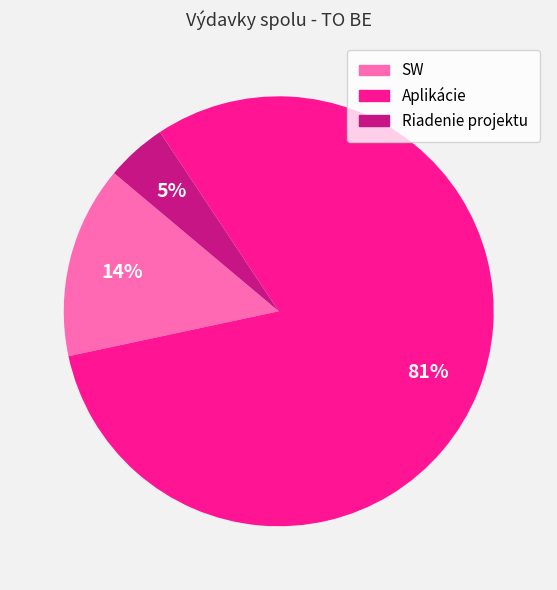

Which has a higher value, Aplikácie or SW?

Aplikácie